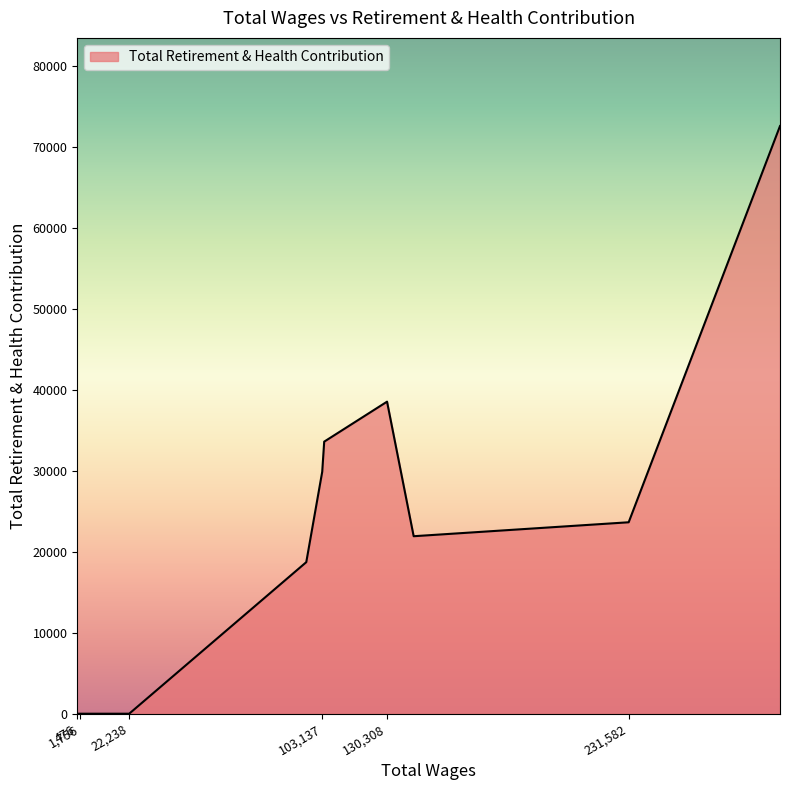

What is the sum of all values?

238844